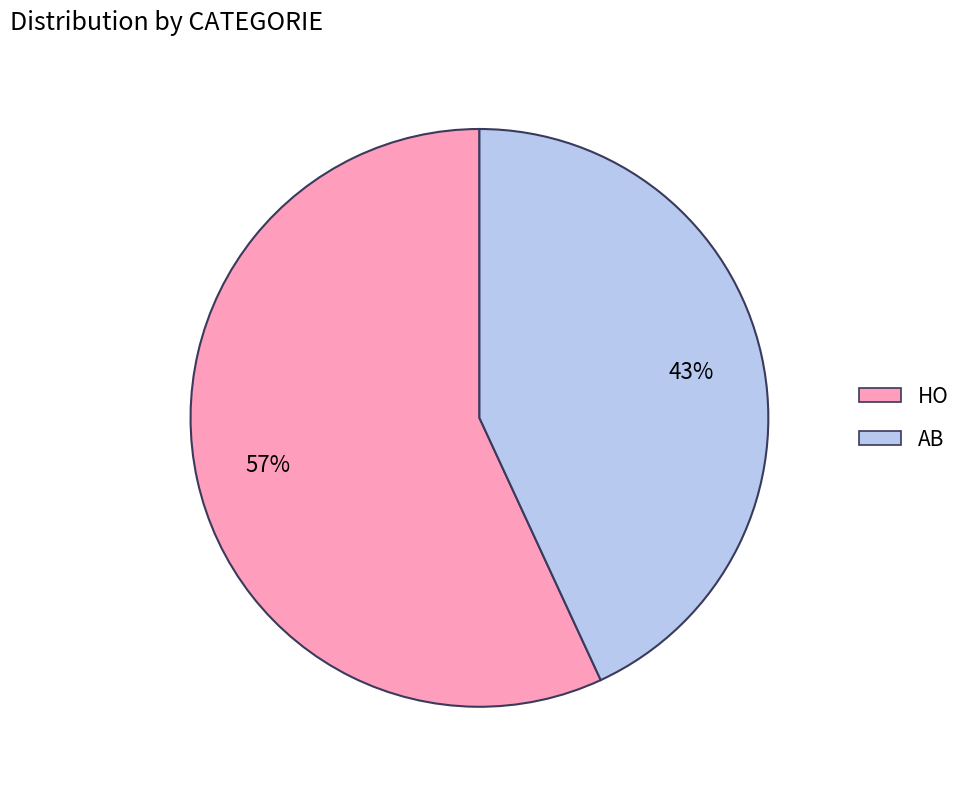

Does any single category account for the majority?

Yes